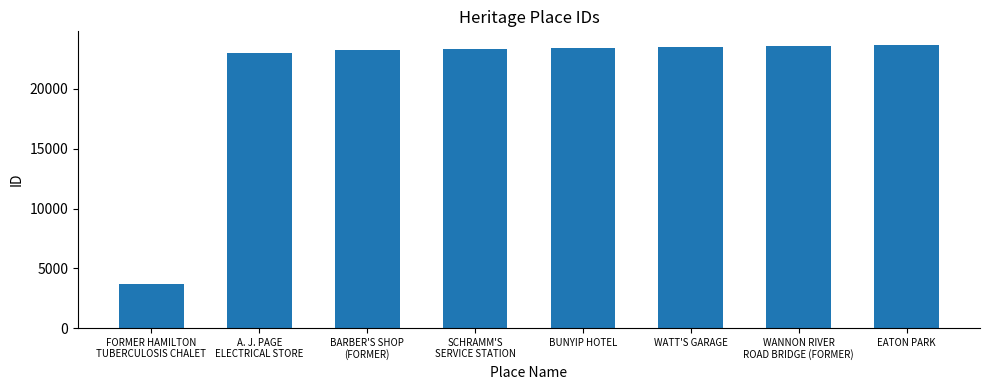

What is the value of the 3rd bar from the left?

23265